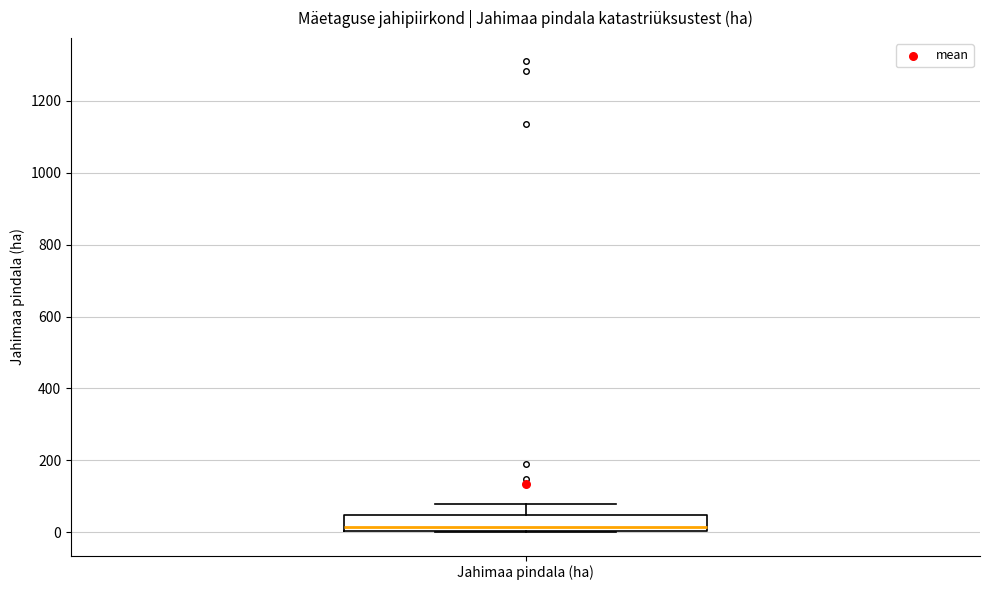

Read this box plot against the y-axis: the position of the median line, the range covered by the box, and the ends of both whiskers. The values are not printed on the chart, so give them approximately, as read against the axis.

median 20, box 0 to 40, whiskers 0 to 80